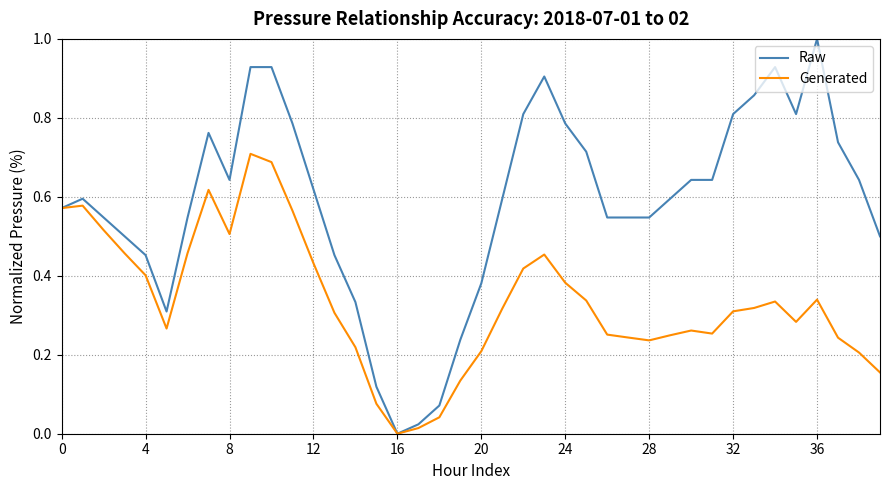

Which series has the largest total across all categories?

Raw